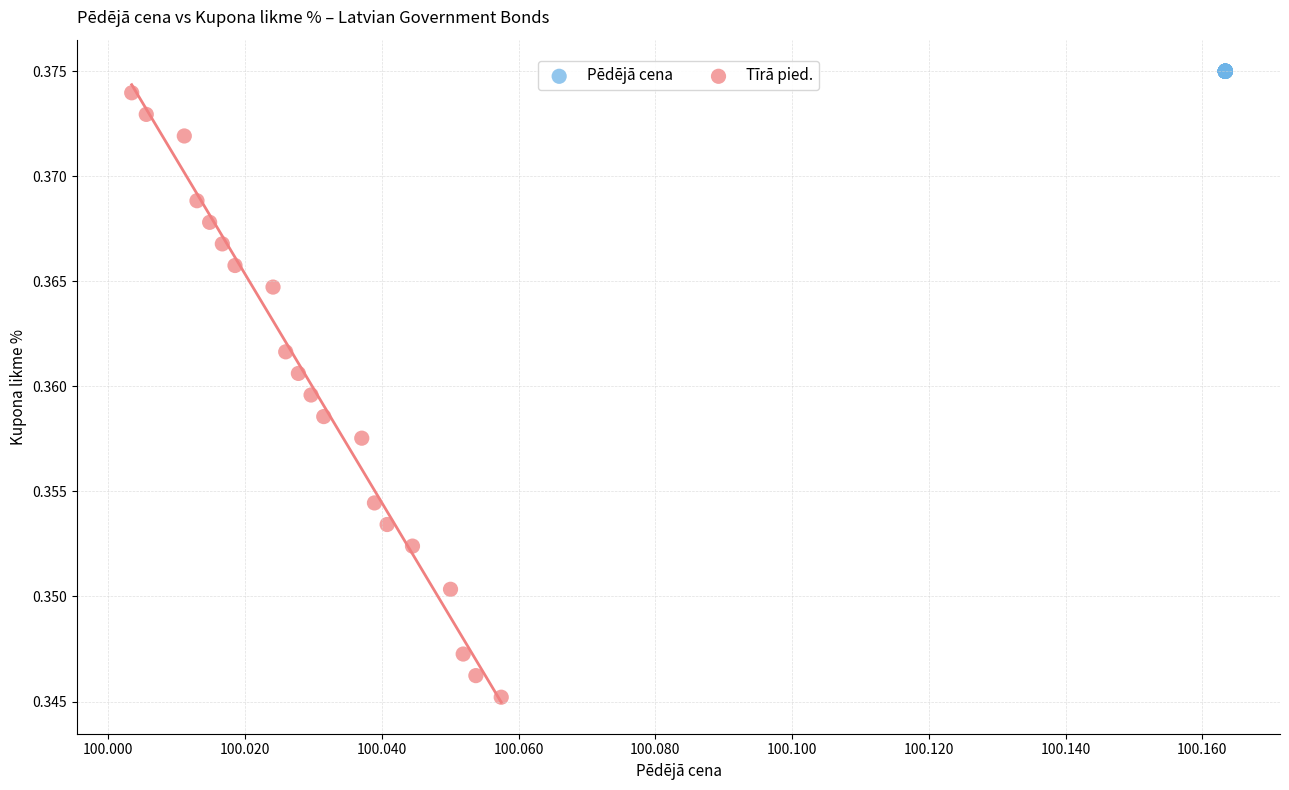

What are all the series names shown in the legend?

Pēdējā cena, Tīrā pied.